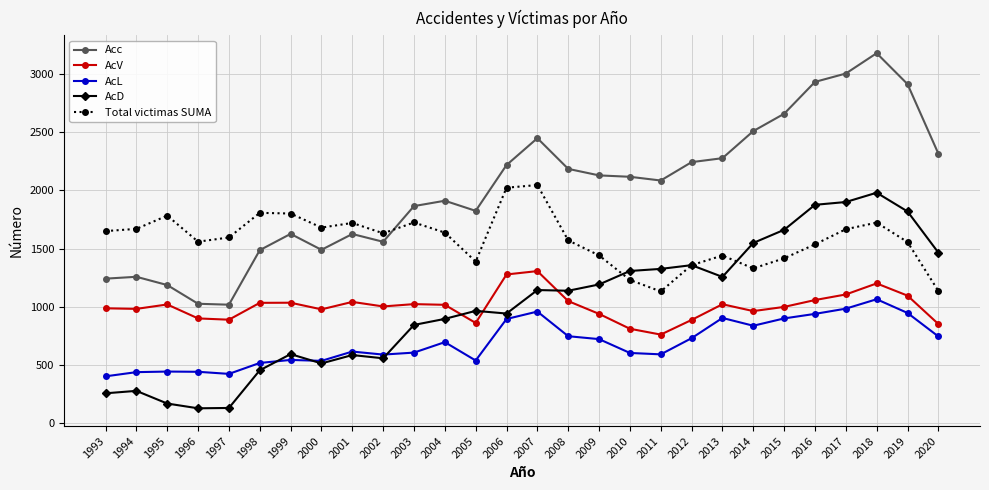

What is the difference between the maximum and minimum values in the Acc series?

2163